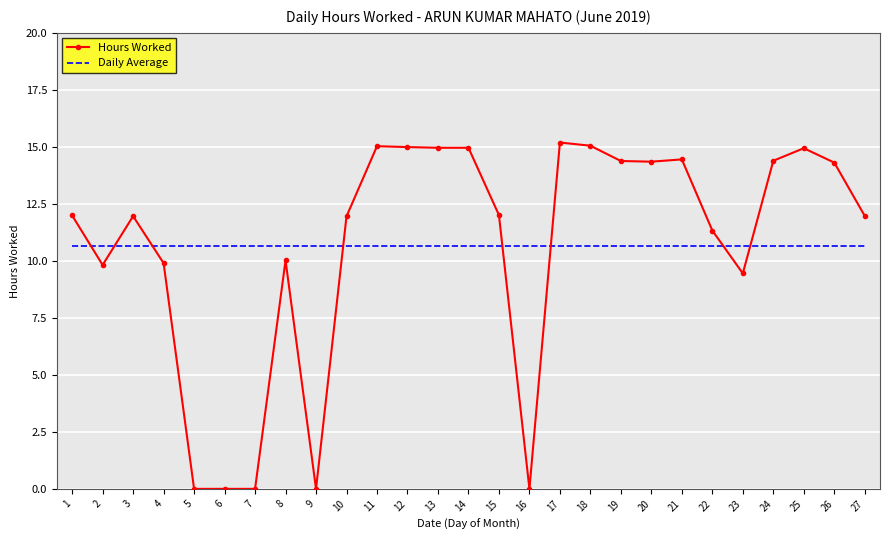

Which series has the widest spread of values?

Hours Worked